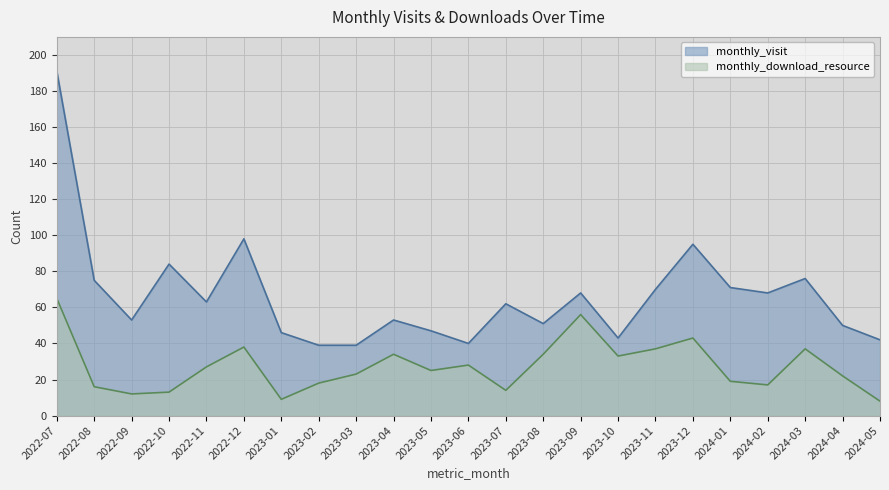

Is the value of monthly_download_resource at 2023-08 greater than the value of monthly_visit at 2022-08?

No